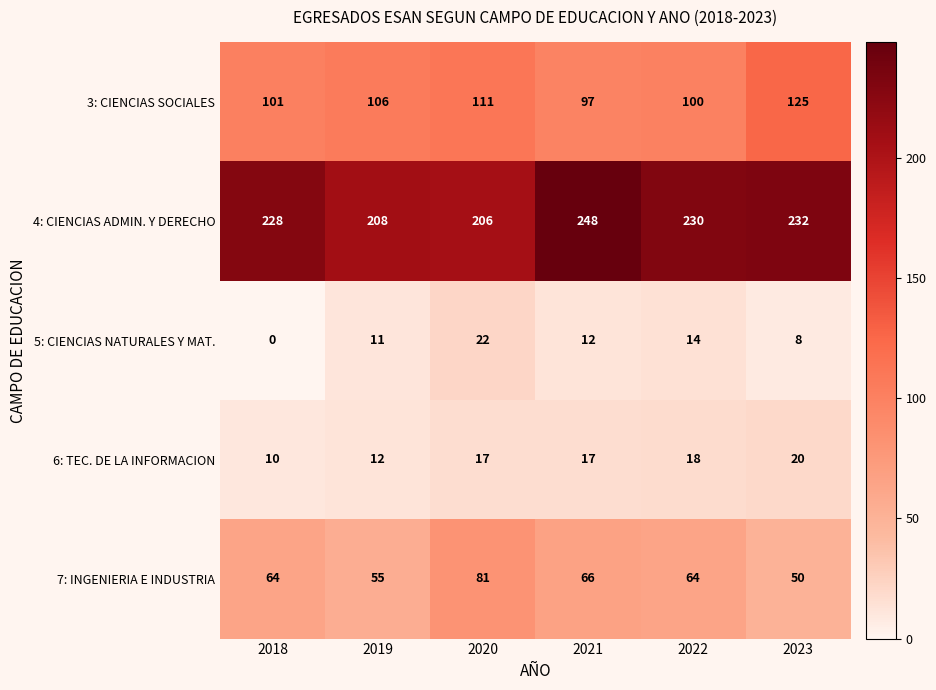

What is the difference between the second highest and second lowest values in the 5: CIENCIAS NATURALES Y MAT. series?

6